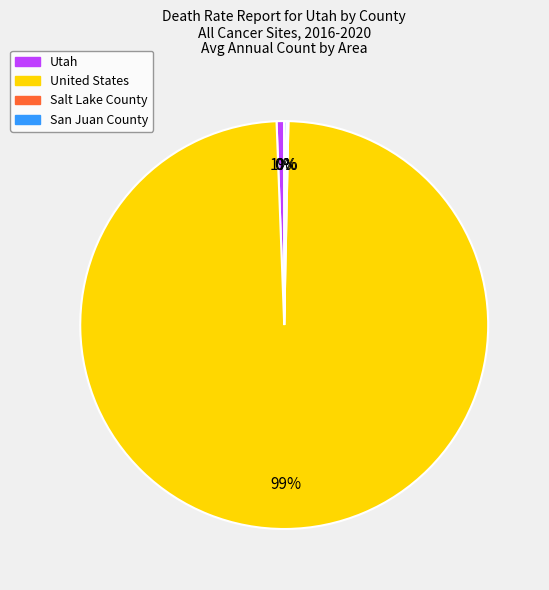

To the nearest percent, what portion does Utah represent?

1%